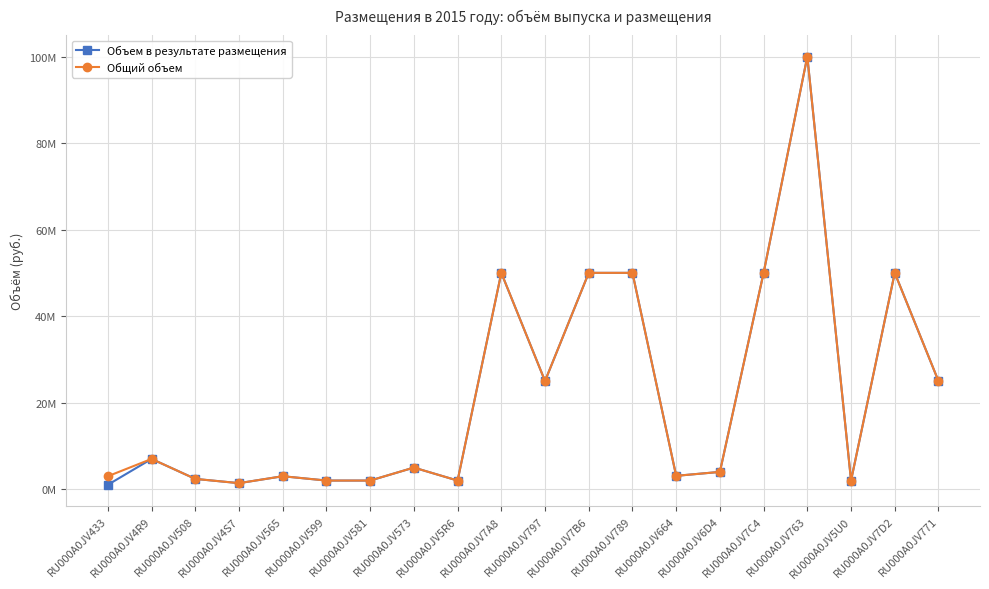

What is the average value of the Объем в результате размещения series?

21745234